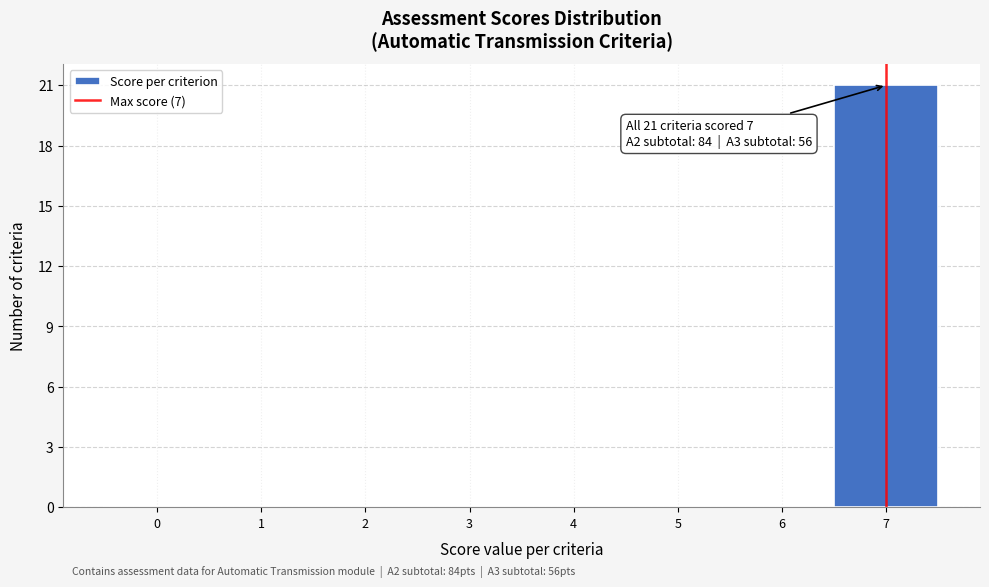

Which range on the x-axis has the tallest bar?

6.5 to 7.5